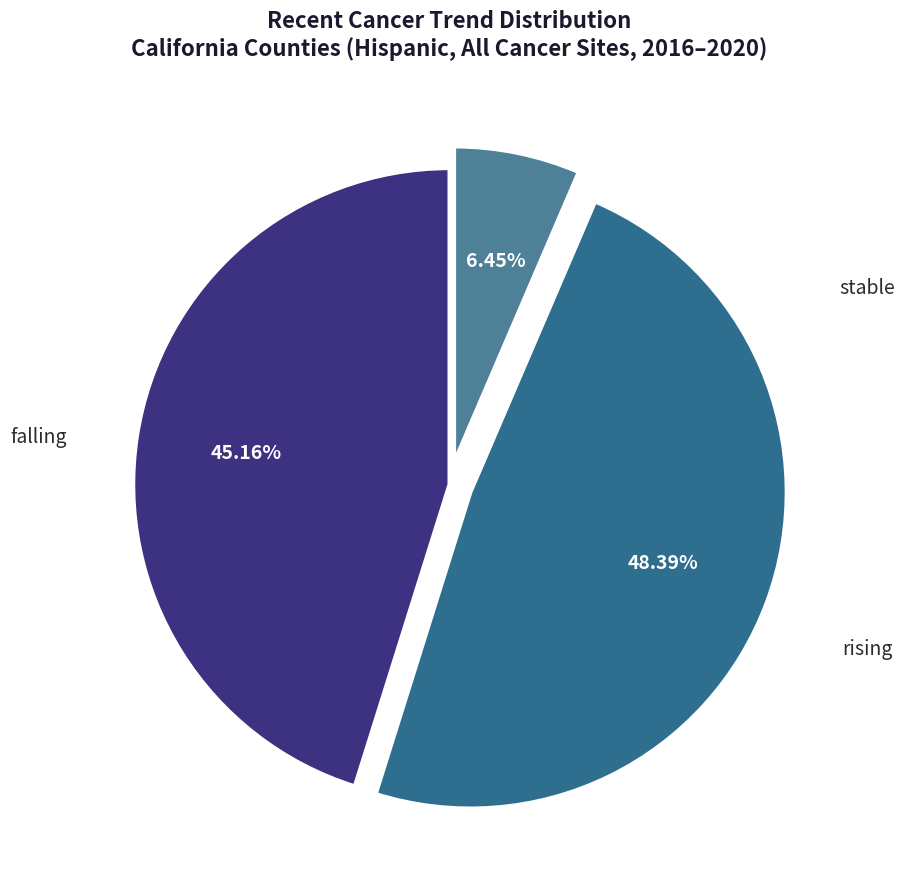

How many segments does this pie chart have?

3